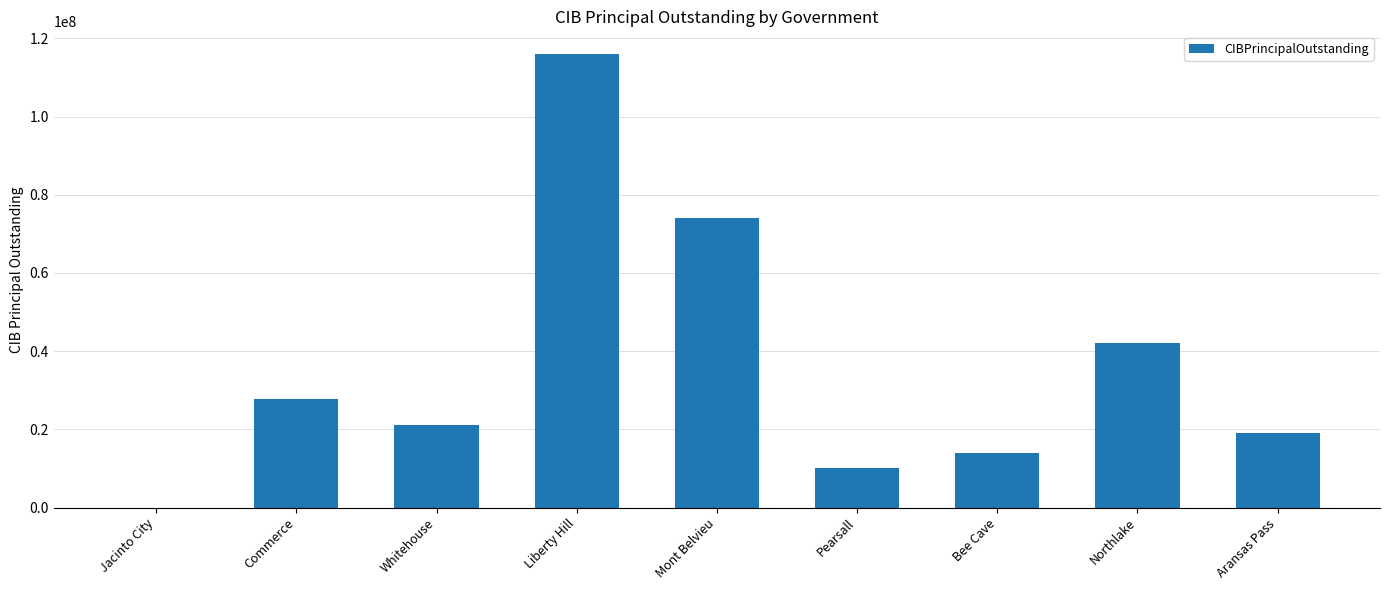

What is the change in value from Commerce to Pearsall?

-17649250